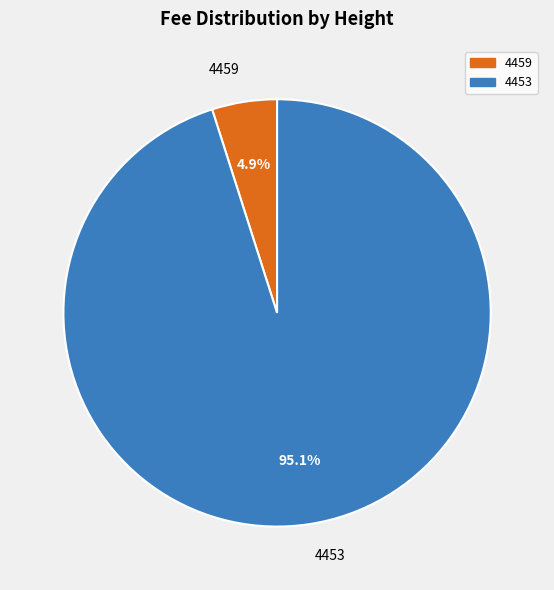

Is it true that 4459 is 5% of the pie?

True